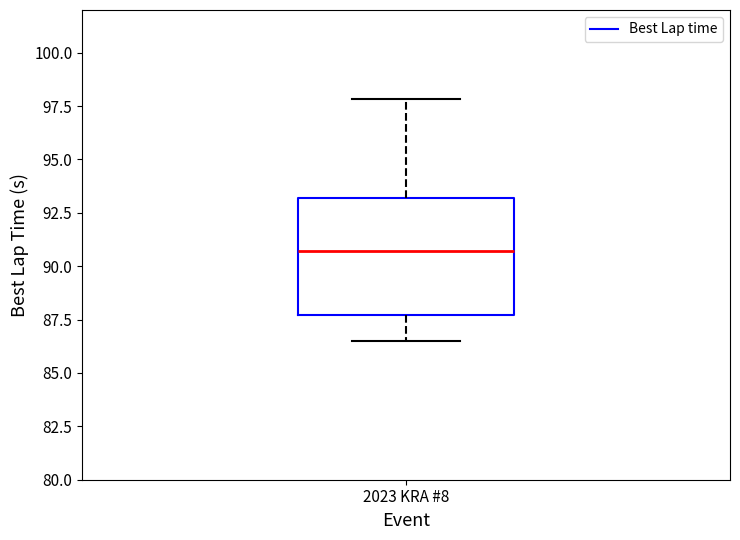

Read this box plot against the y-axis: the position of the median line, the range covered by the box, and the ends of both whiskers. The values are not printed on the chart, so give them approximately, as read against the axis.

median 90.5, box 87.5 to 93.0, whiskers 86.5 to 98.0